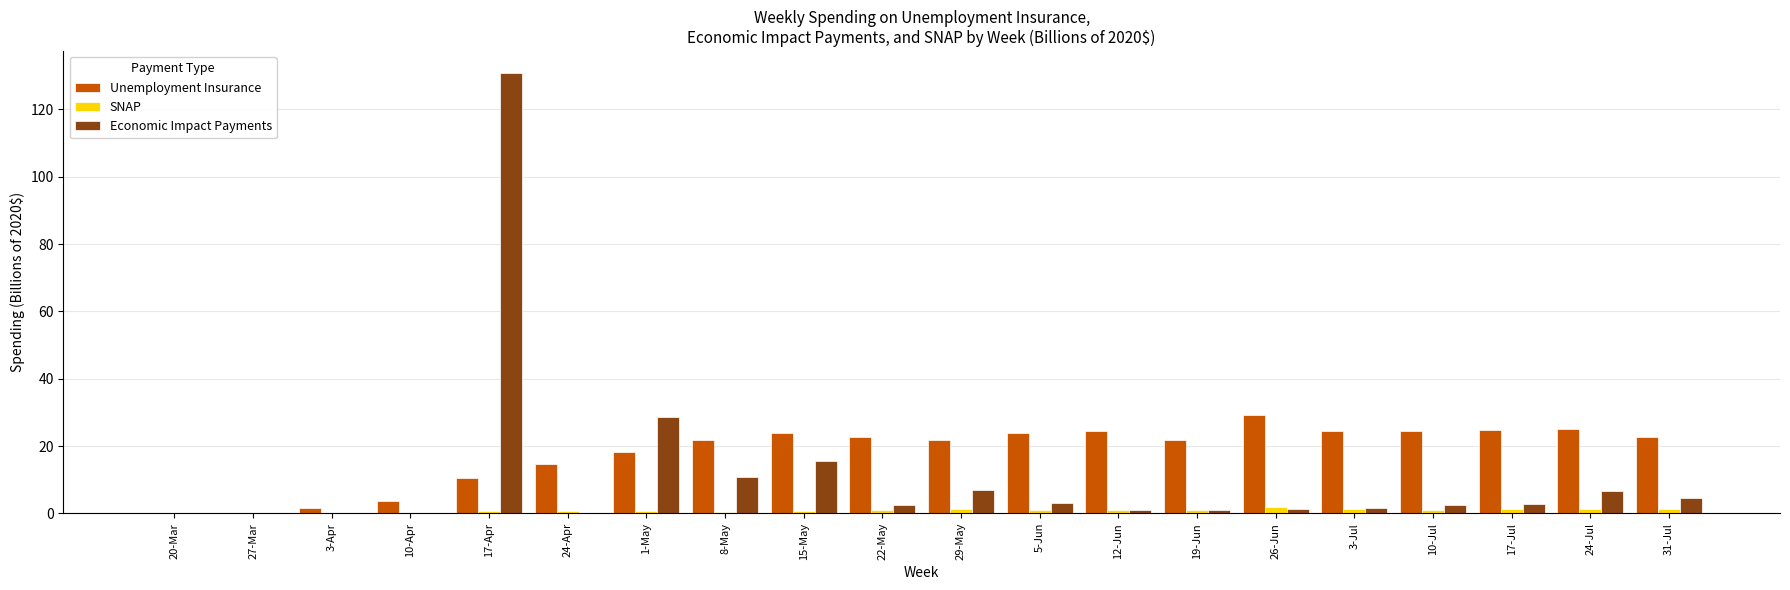

Is it true that Economic Impact Payments equals 2.5 at 22-May?

True